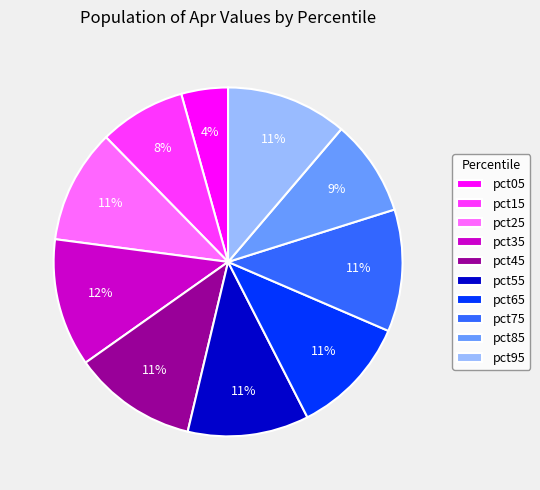

To the nearest percent, what is the average slice percentage?

10%